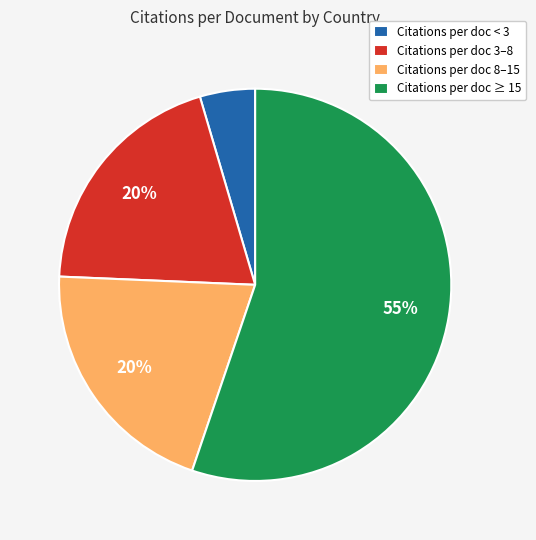

To the nearest percent, what is the average slice percentage?

25%